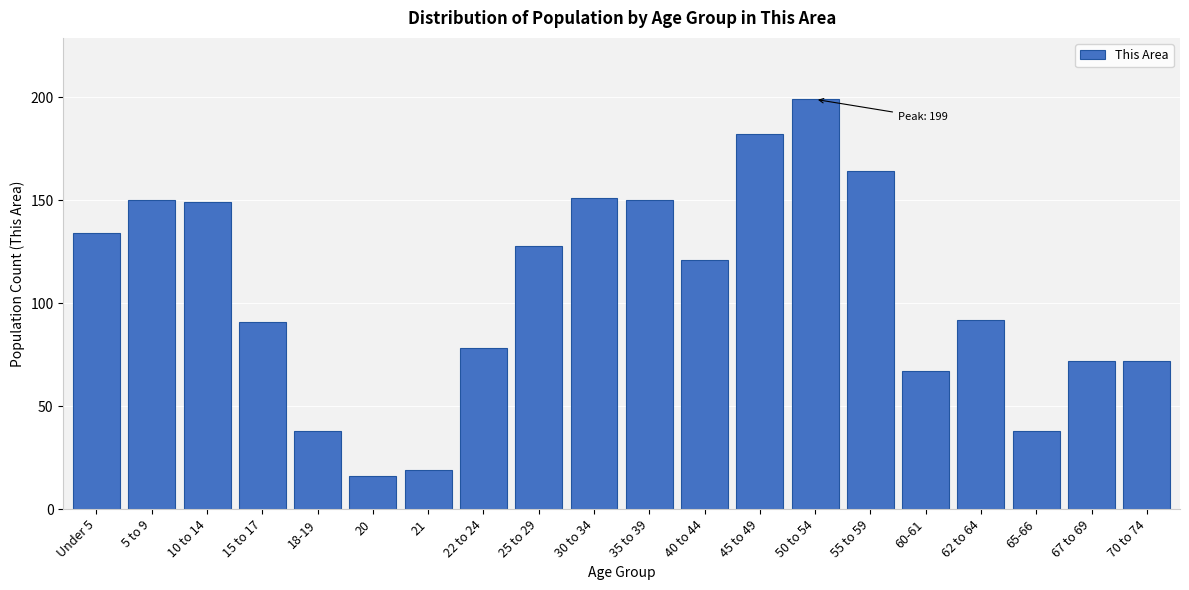

Reading left to right, list all the values displayed in this chart.

Under 5=134	5 to 9=150	10 to 14=149	15 to 17=91	18-19=38	20=16	21=19	22 to 24=78	25 to 29=128	30 to 34=151	35 to 39=150	40 to 44=121	45 to 49=182	50 to 54=199	55 to 59=164	60-61=67	62 to 64=92	65-66=38	67 to 69=72	70 to 74=72